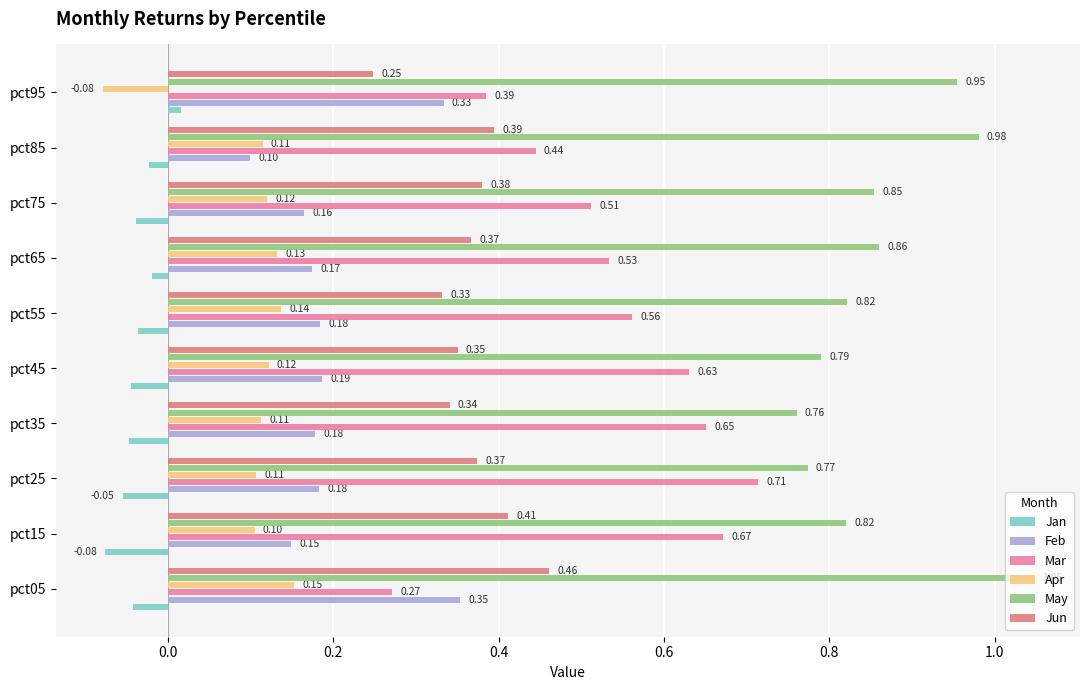

Between pct15 and pct35, which series saw the biggest shift?

Jun